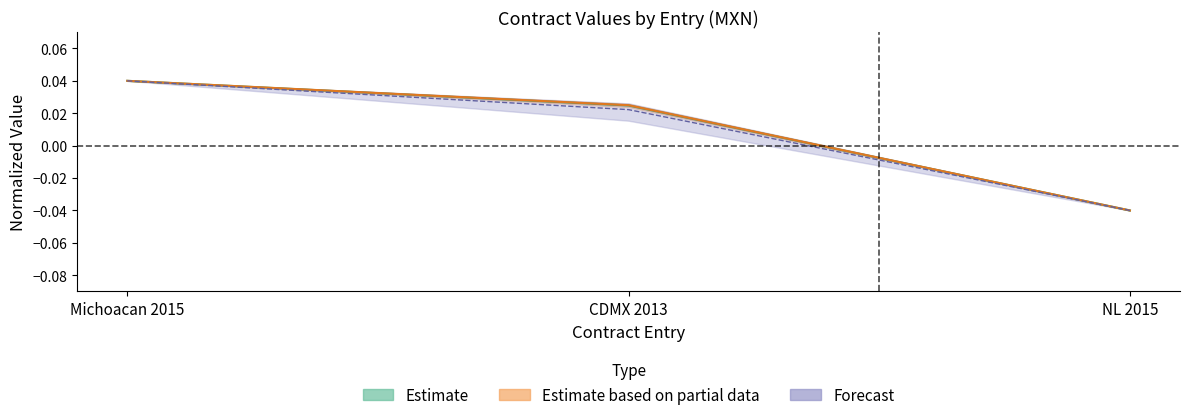

How many data points does each series have?

3